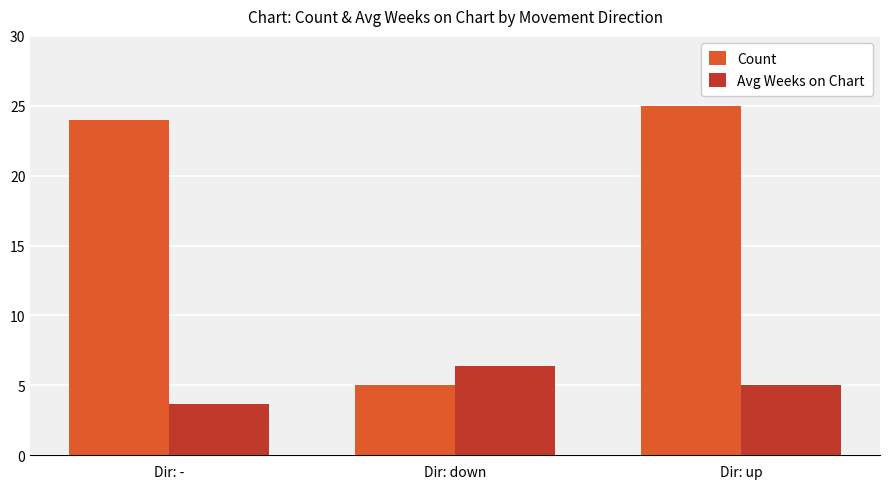

Reading right to left, transcribe all the data shown in this chart.

Count: 25.0	5.0	24.0
Avg Weeks on Chart: 5.0	6.4	3.7